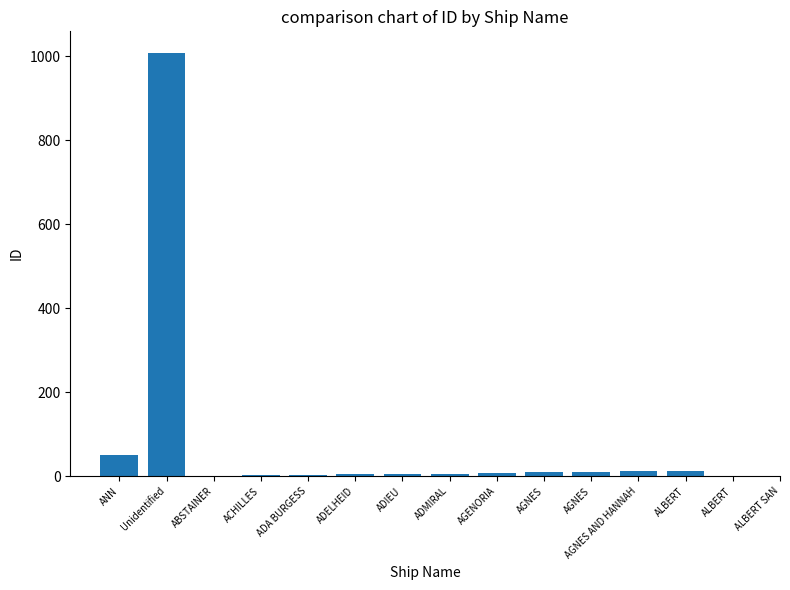

The chart shows a value of 2 at ACHILLES. True or false?

True